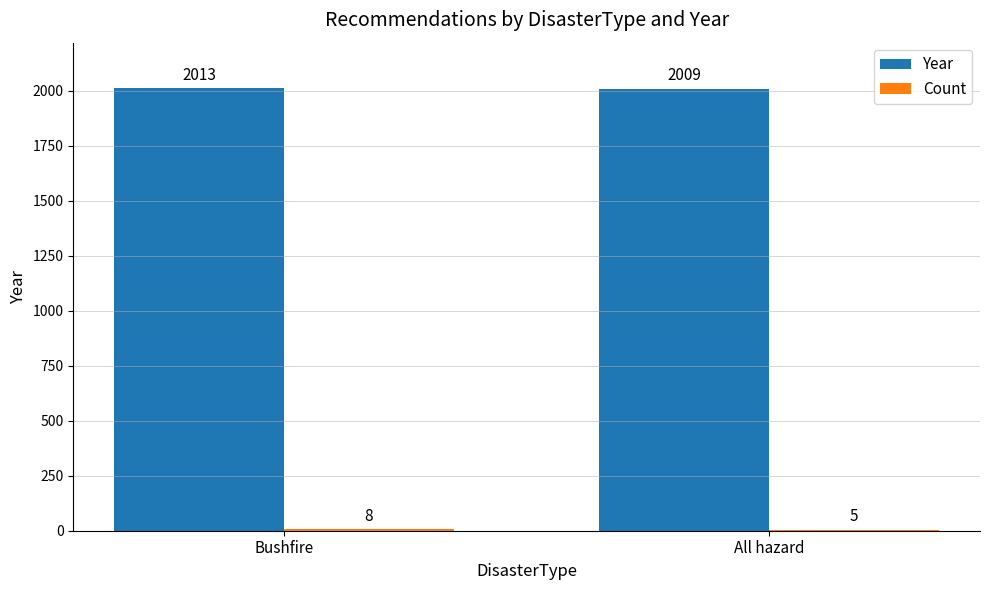

What is the average value of the Year series?

2011